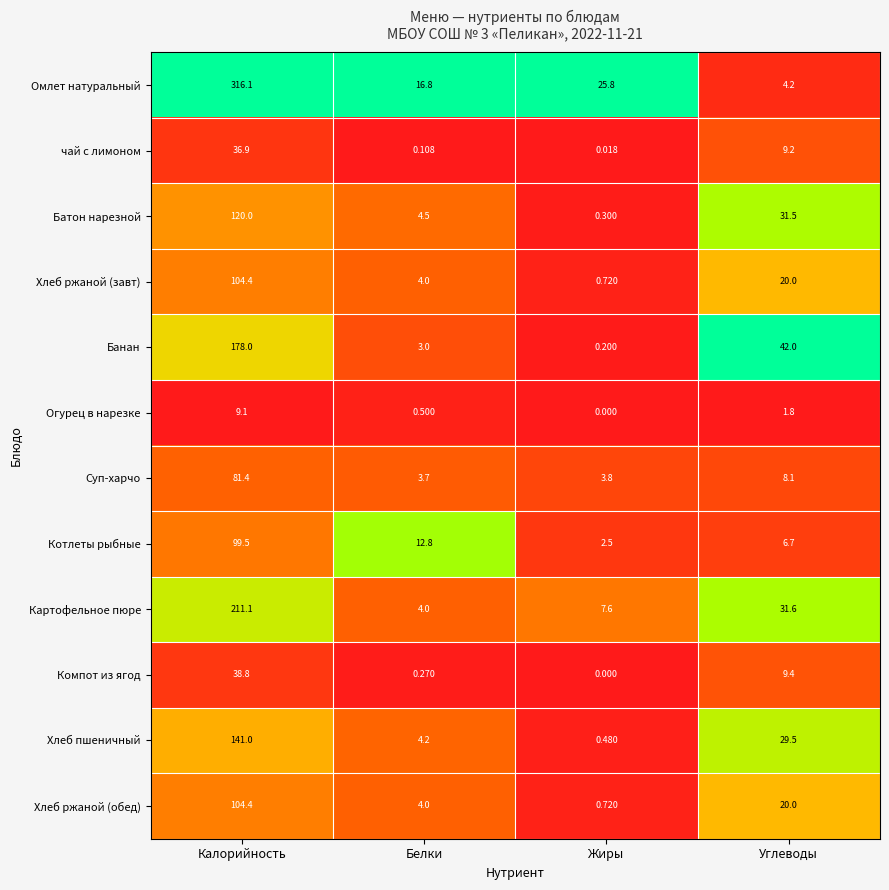

List the labels in order of Суп-харчо value, smallest first.

Белки, Жиры, Углеводы, Калорийность